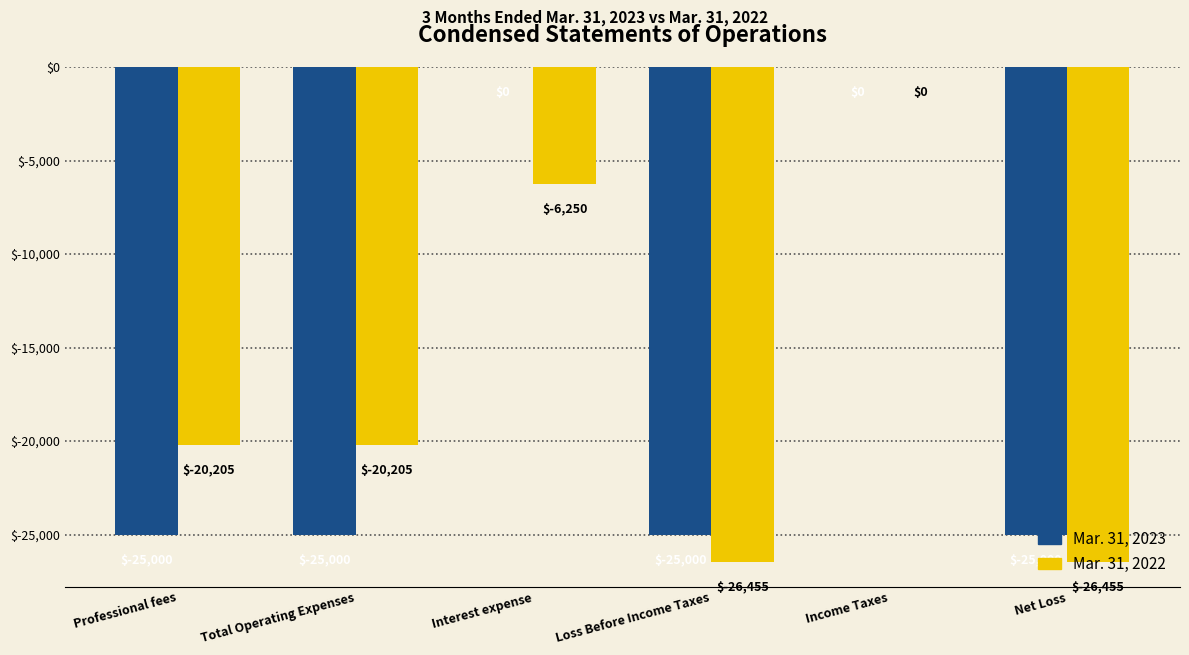

At which label does Mar. 31, 2022 first exceed -20205?

Interest expense